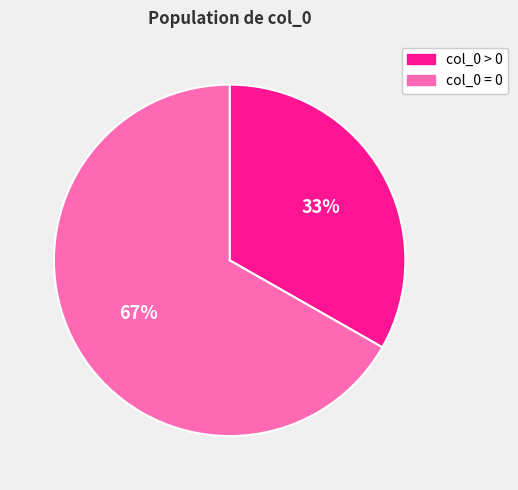

To the nearest percent, what is the difference between the largest and smallest slice percentages?

34%